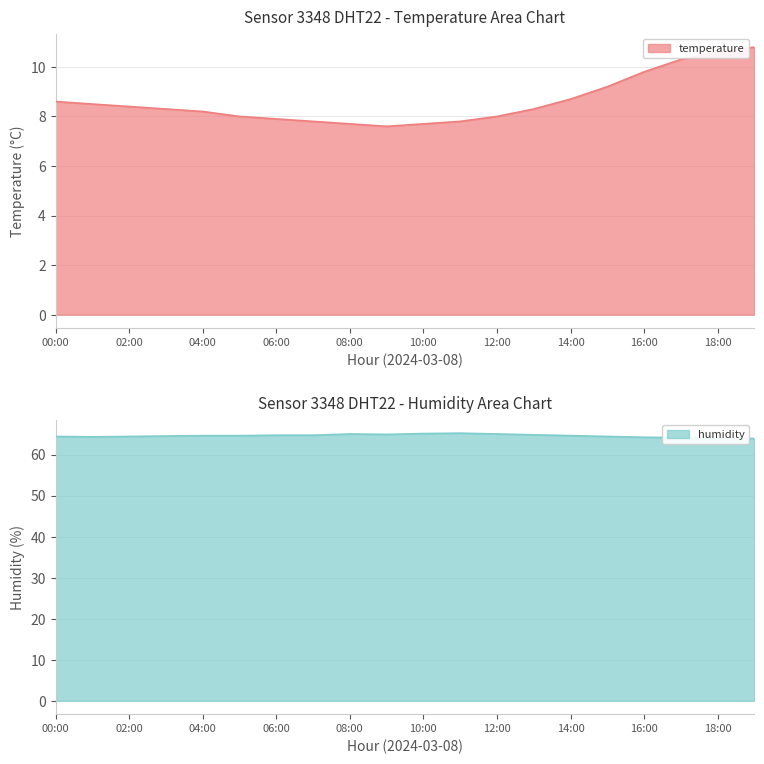

At 18:00, list the series in order from largest to smallest.

humidity, temperature